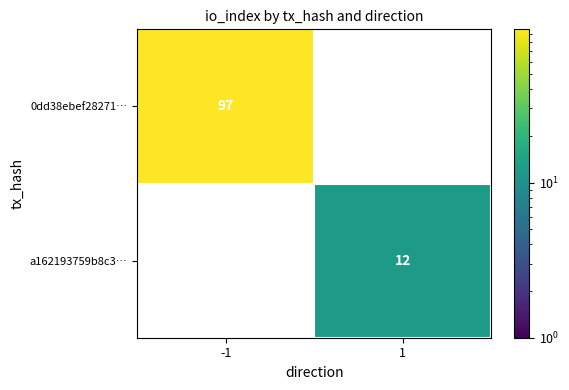

The value of a162193759b8c3… at 1 is 15.7. True or false?

False